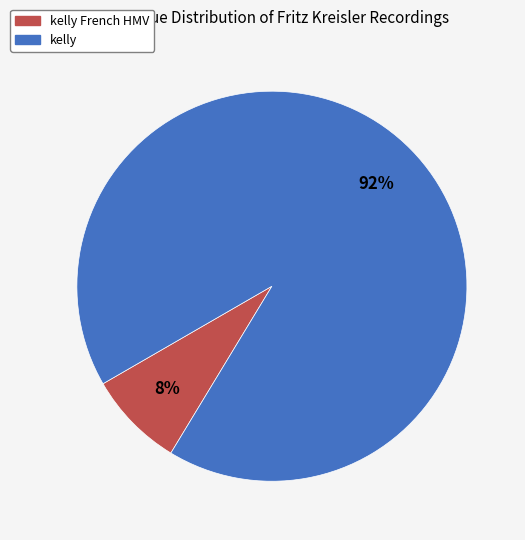

Is there any slice that represents more than half of the pie?

Yes